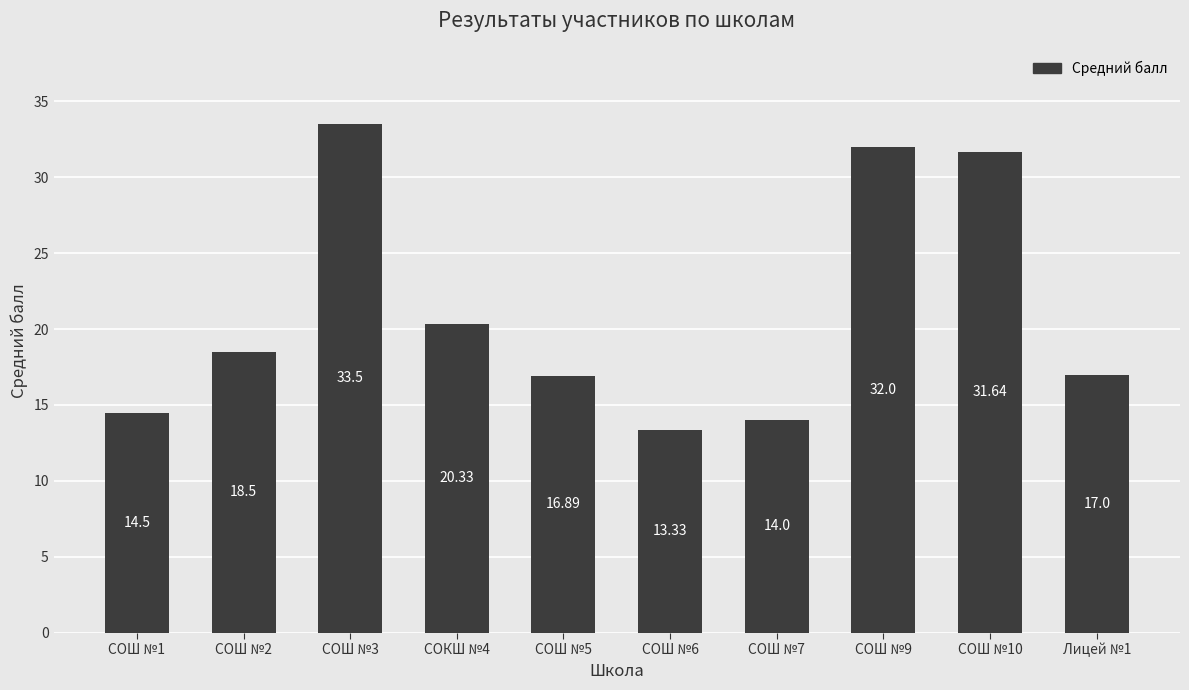

List the labels in order of value, smallest first.

СОШ №6, СОШ №7, СОШ №1, СОШ №5, Лицей №1, СОШ №2, СОКШ №4, СОШ №10, СОШ №9, СОШ №3